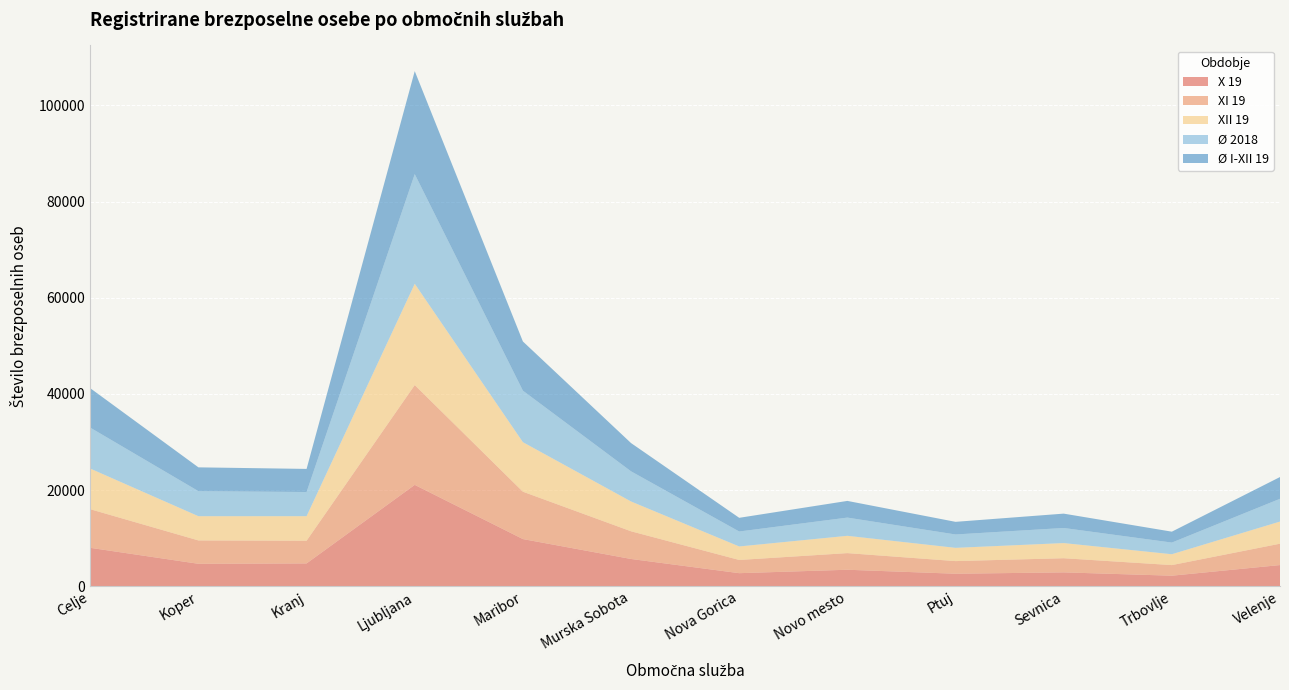

Reading left to right, what are all the values shown in this chart?

X 19: Celje=8007.0	Koper=4687.0	Kranj=4763.0	Ljubljana=21093.0	Maribor=9828.0	Murska Sobota=5689.0	Nova Gorica=2737.0	Novo mesto=3450.0	Ptuj=2622.0	Sevnica=2904.0	Trbovlje=2213.0	Velenje=4423.0
XI 19: Celje=8027.0	Koper=4860.0	Kranj=4723.0	Ljubljana=20753.0	Maribor=9847.0	Murska Sobota=5758.0	Nova Gorica=2748.0	Novo mesto=3458.0	Ptuj=2628.0	Sevnica=2942.0	Trbovlje=2206.0	Velenje=4445.0
XII 19: Celje=8447.0	Koper=5034.0	Kranj=5099.0	Ljubljana=21057.0	Maribor=10297.0	Murska Sobota=6196.0	Nova Gorica=2806.0	Novo mesto=3596.0	Ptuj=2753.0	Sevnica=3149.0	Trbovlje=2258.0	Velenje=4600.0
Ø 2018: Celje=8511.3	Koper=5206.6	Kranj=5024.2	Ljubljana=22793.8	Maribor=10705.4	Murska Sobota=6265.6	Nova Gorica=3109.8	Novo mesto=3787.8	Ptuj=2780.8	Sevnica=3137.2	Trbovlje=2420.6	Velenje=4730.8
Ø I-XII 19: Celje=8194.2	Koper=4948.7	Kranj=4803.9	Ljubljana=21411.2	Maribor=10228.2	Murska Sobota=5873.2	Nova Gorica=2845.2	Novo mesto=3468.8	Ptuj=2626.0	Sevnica=2983.8	Trbovlje=2268.5	Velenje=4526.0